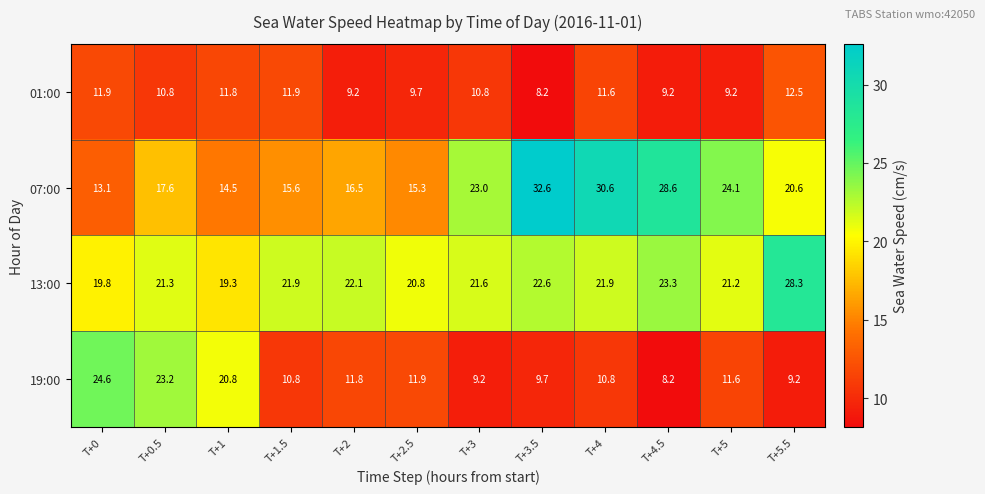

At T+4.5, list the series in order from largest to smallest.

07:00, 13:00, 01:00, 19:00